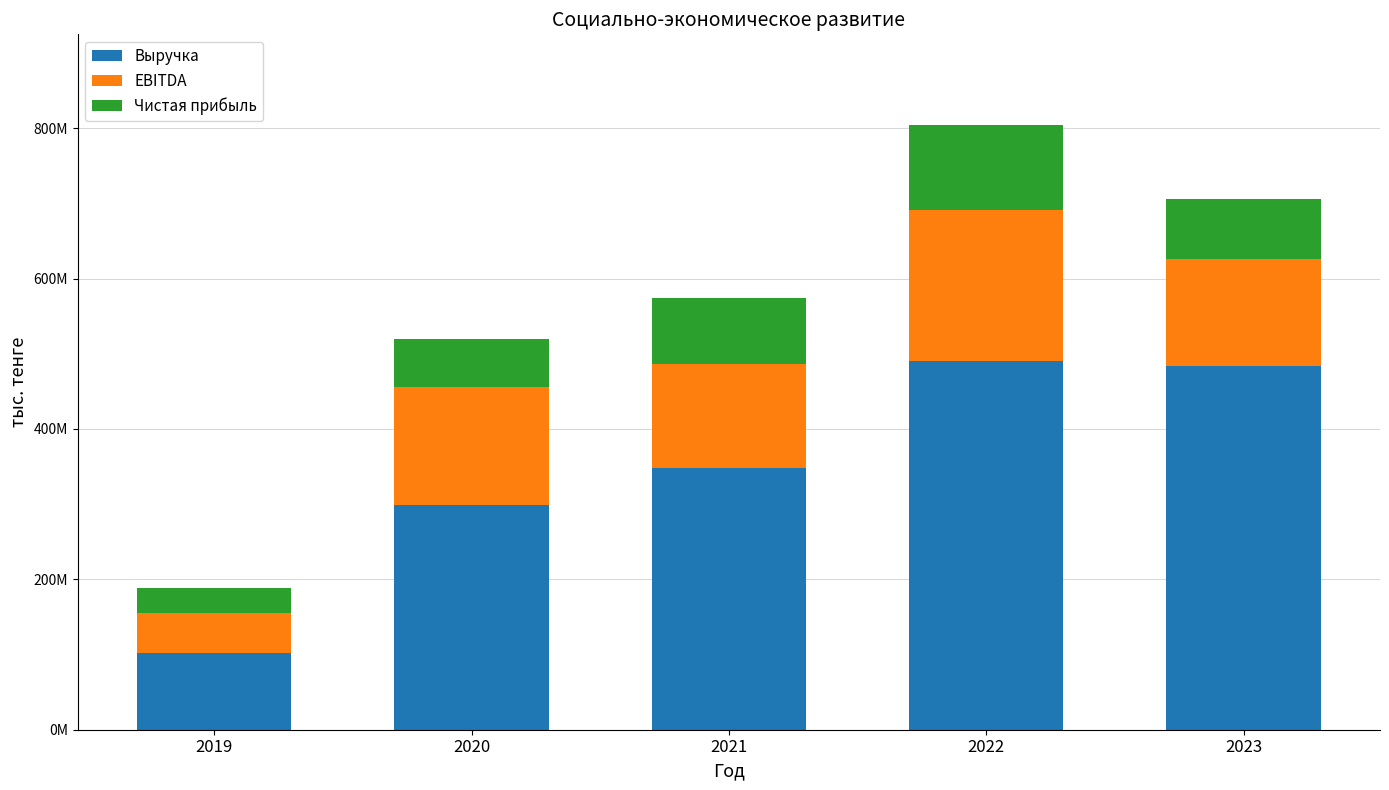

Rank the series at 2020 from highest to lowest value.

Выручка, EBITDA, Чистая прибыль